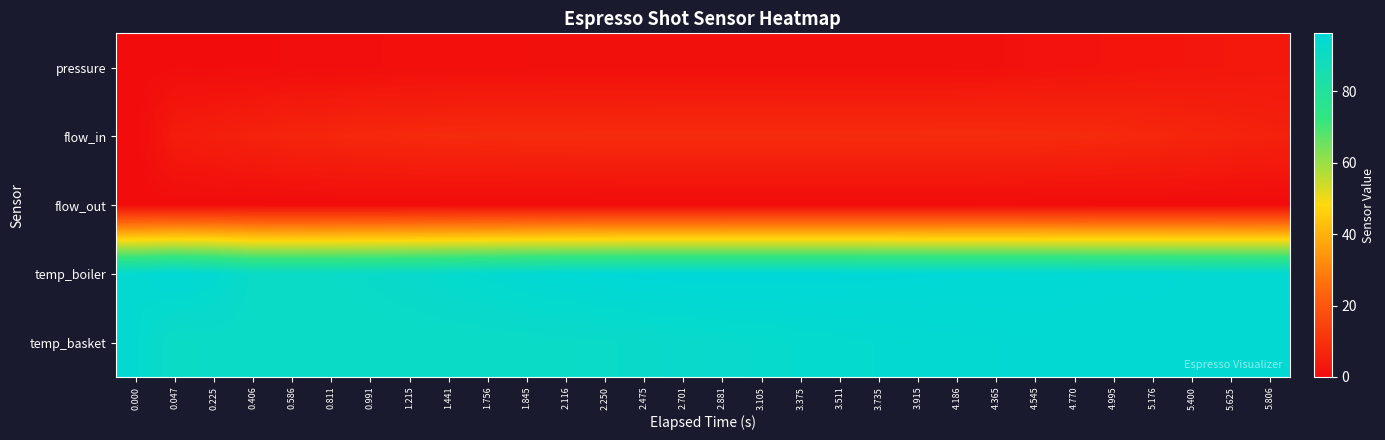

Which series has the widest spread of values?

flow_in